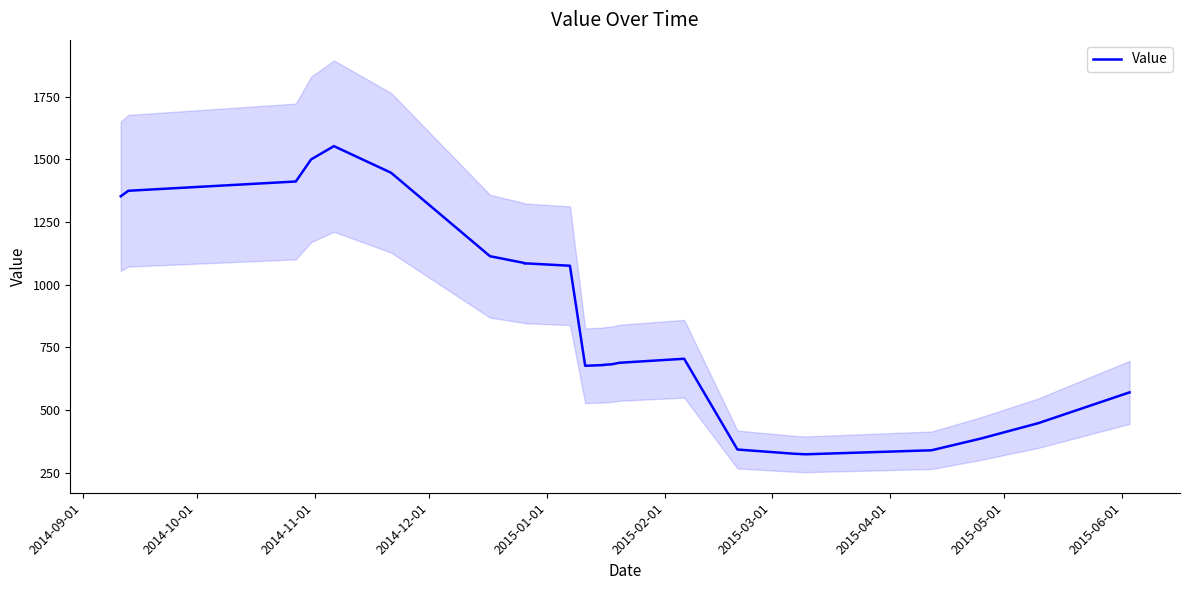

What is the average value?

882